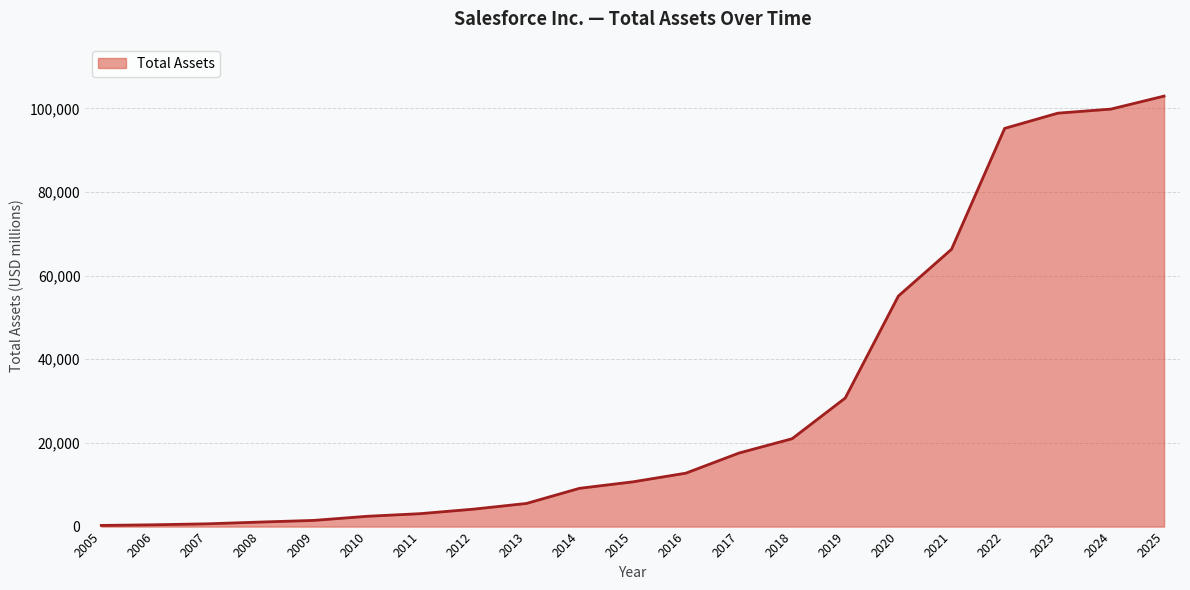

What is the change in value from 2018 to 2021?

+45291